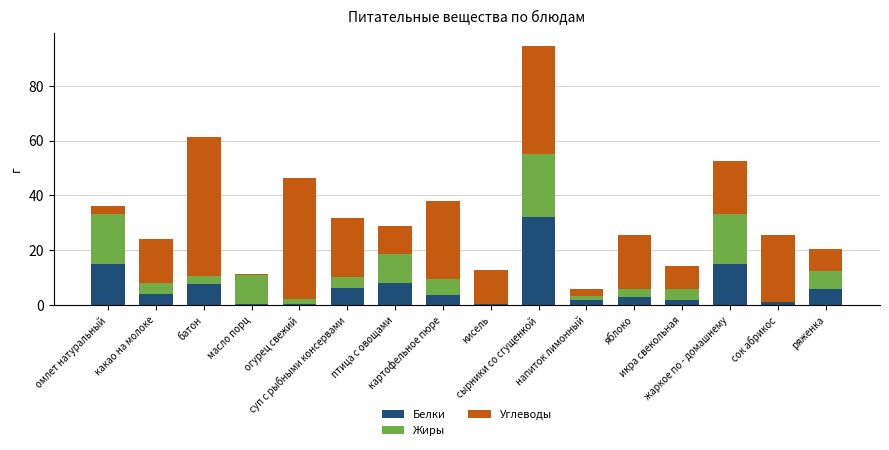

What is the maximum value for Белки?

32.0